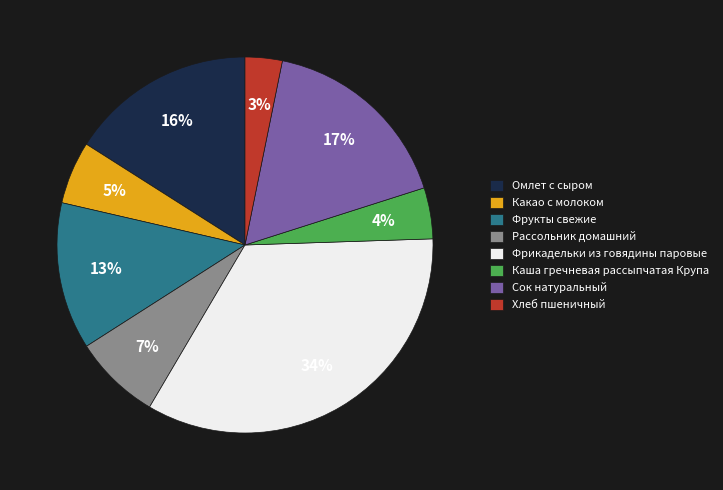

Which has a higher value, Сок натуральный or Каша гречневая рассыпчатая Крупа?

Сок натуральный